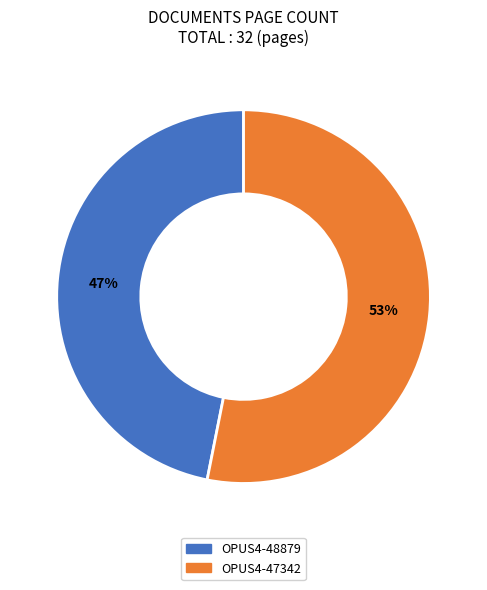

To the nearest percent, what is the combined percentage of OPUS4-47342 and OPUS4-48879?

100%